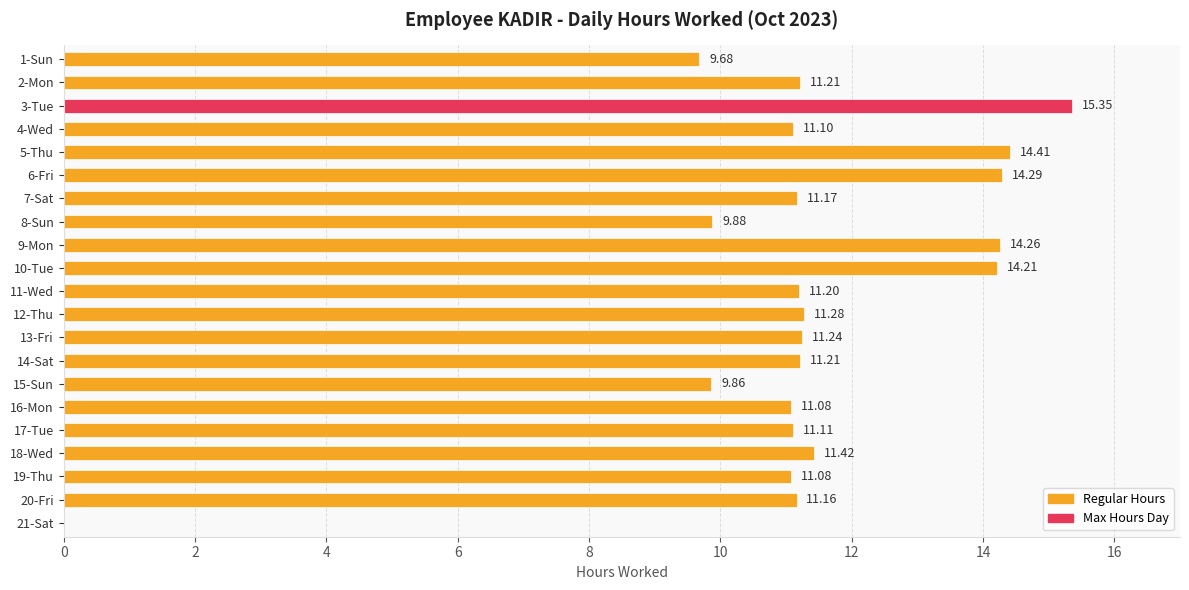

What is the sum of all values?

236.2